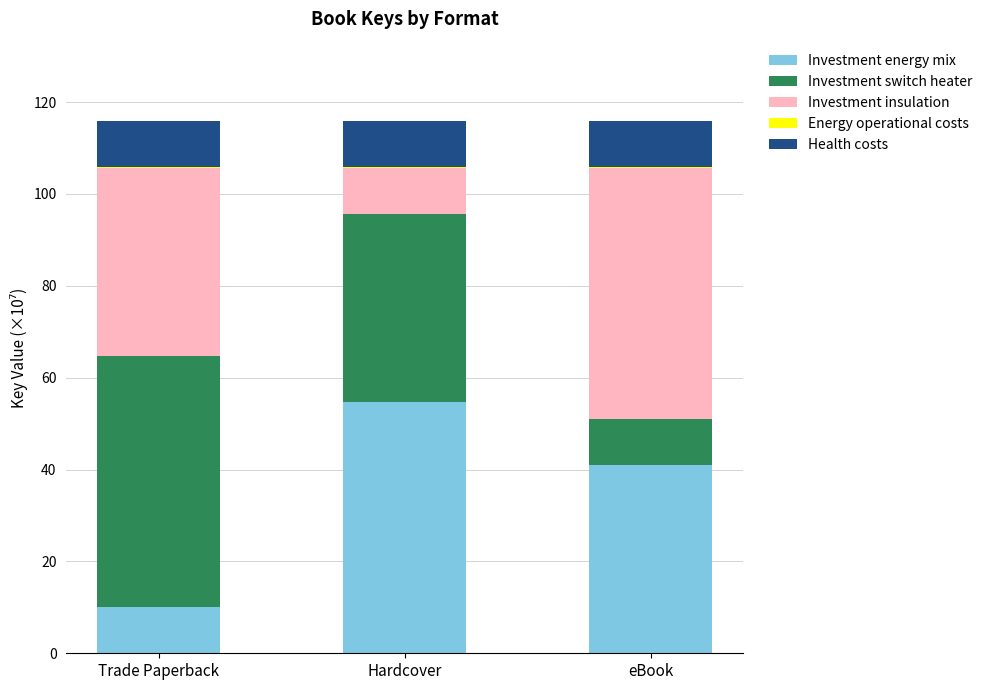

Does the chart contain stacked bars?

Yes